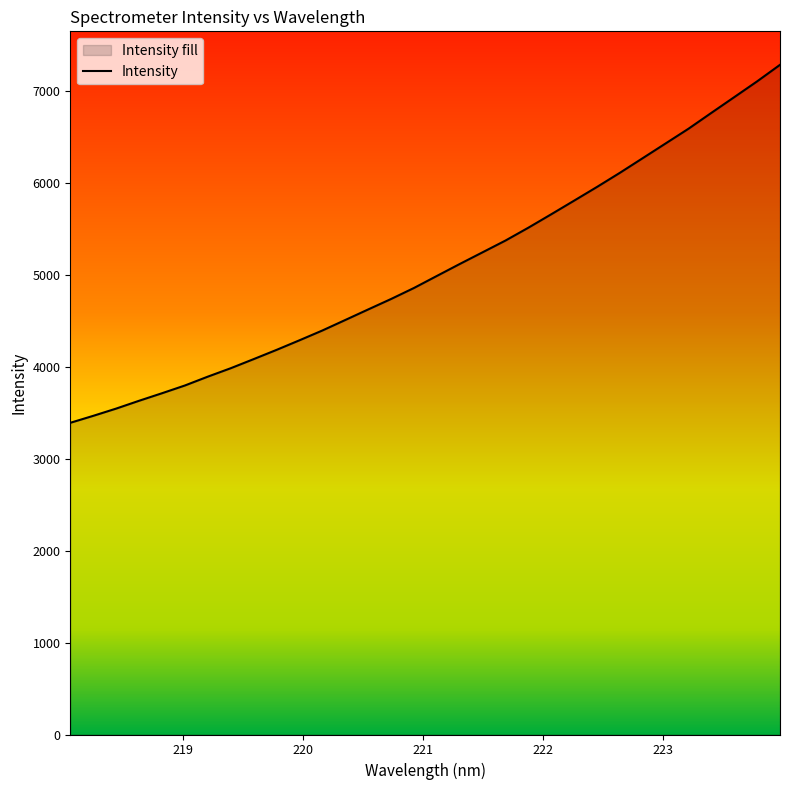

Does the chart display data point markers on the line(s)?

No